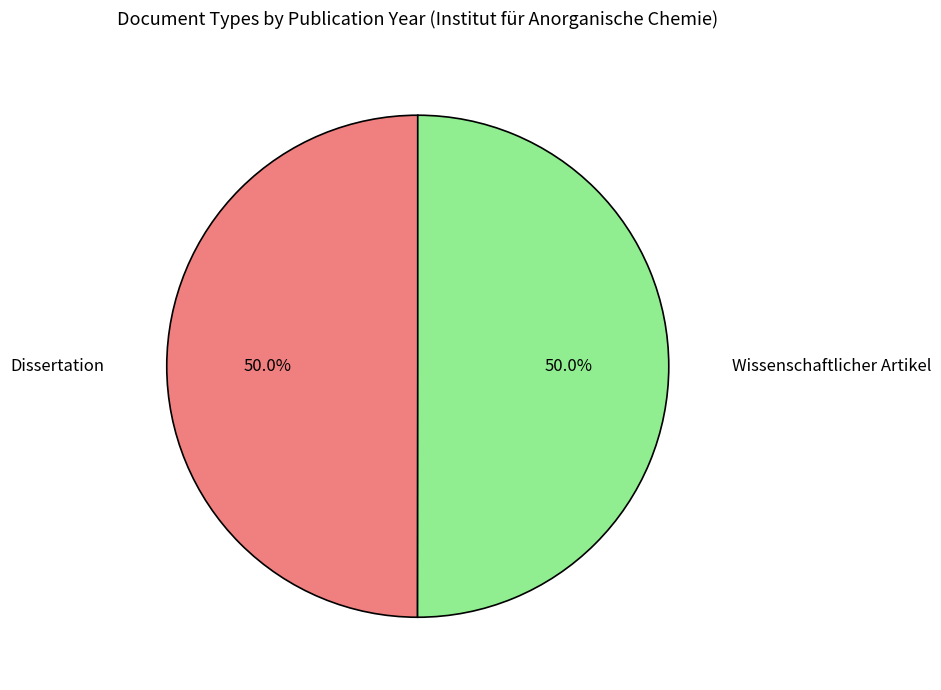

Is it true that Wissenschaftlicher Artikel is 43% of the pie?

False